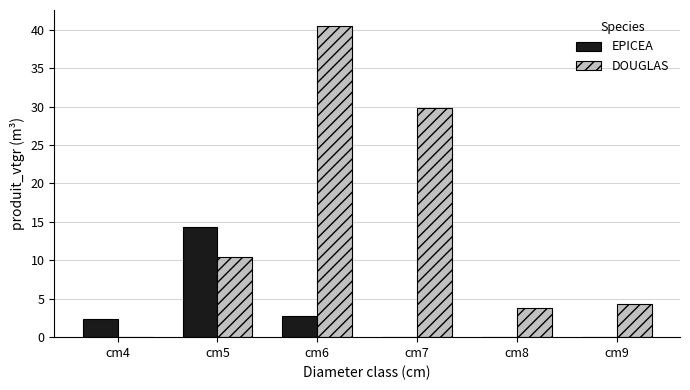

Are the bars horizontal?

No